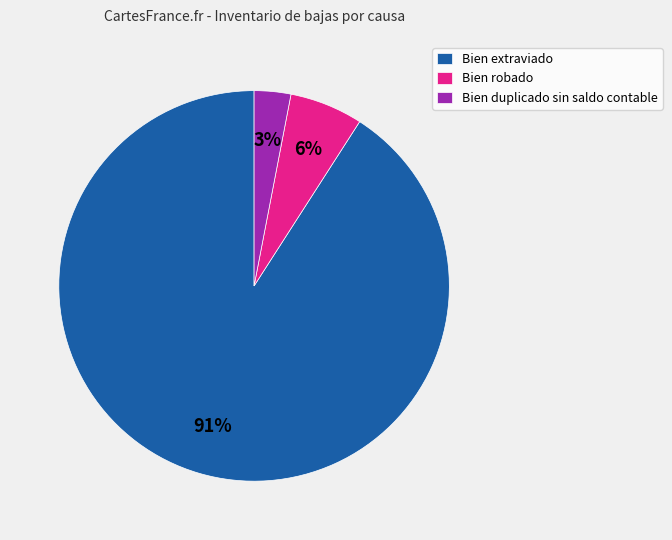

Is the sum of Bien extraviado and Bien duplicado sin saldo contable greater than half?

Yes